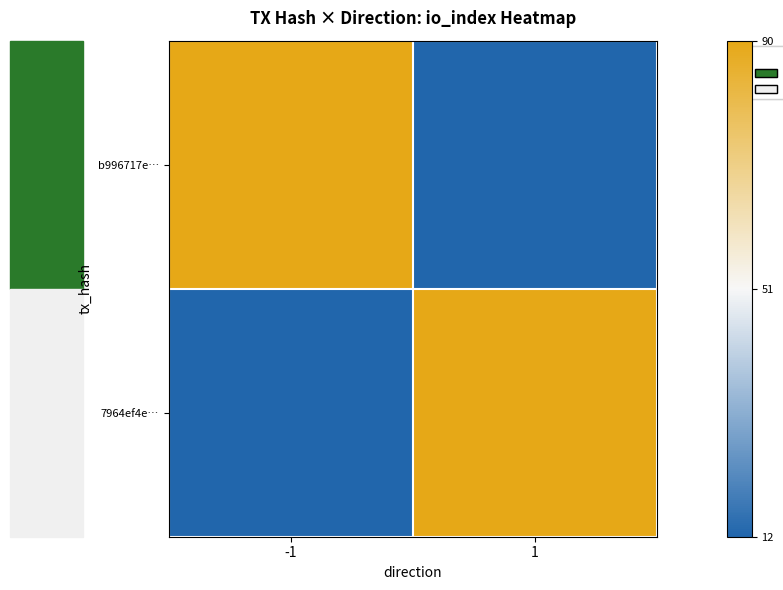

Which series has the largest total across all categories?

b996717e…